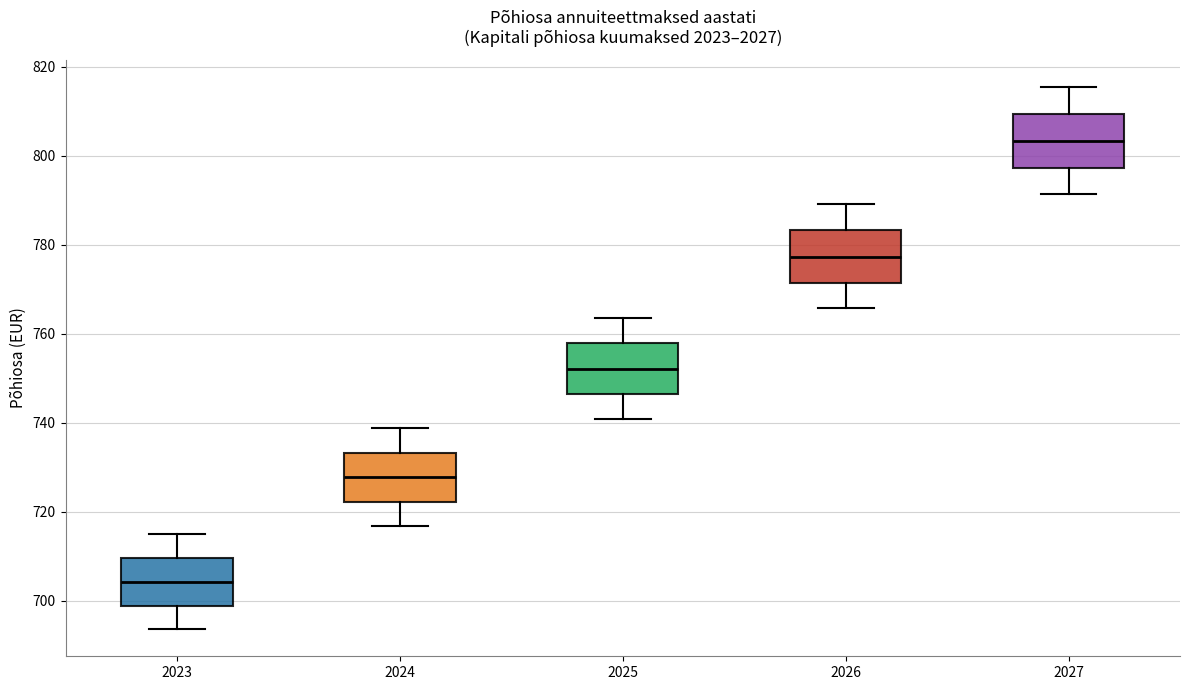

Where does the upper whisker of the box at x = 2026 end on the y-axis? The values are not printed on the chart, so give them approximately, as read against the axis.

790